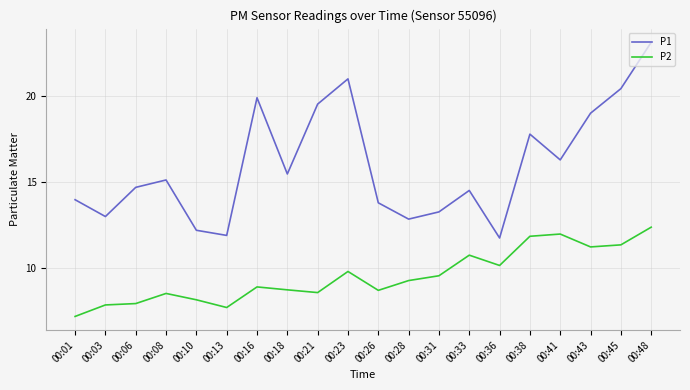

What is the difference between the maximum and minimum values in the P2 series?

5.2